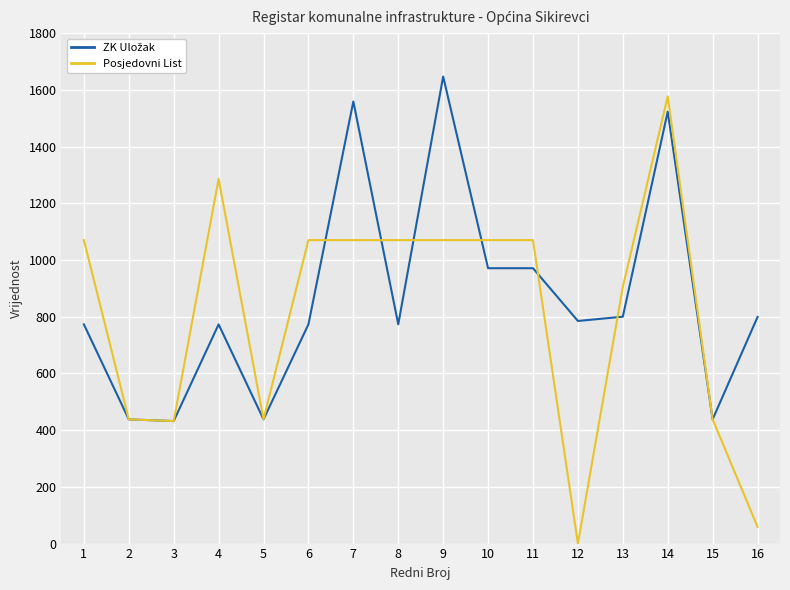

At which category is the sum across all series the highest?

14